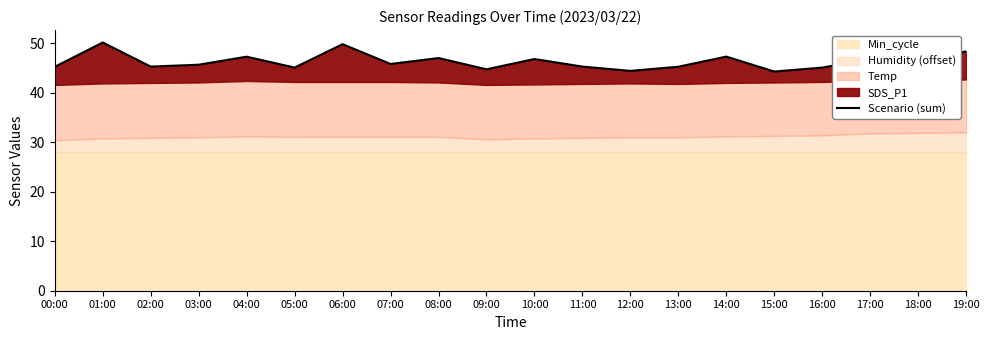

True or false: there are more than 0 points higher than both neighbors.

True